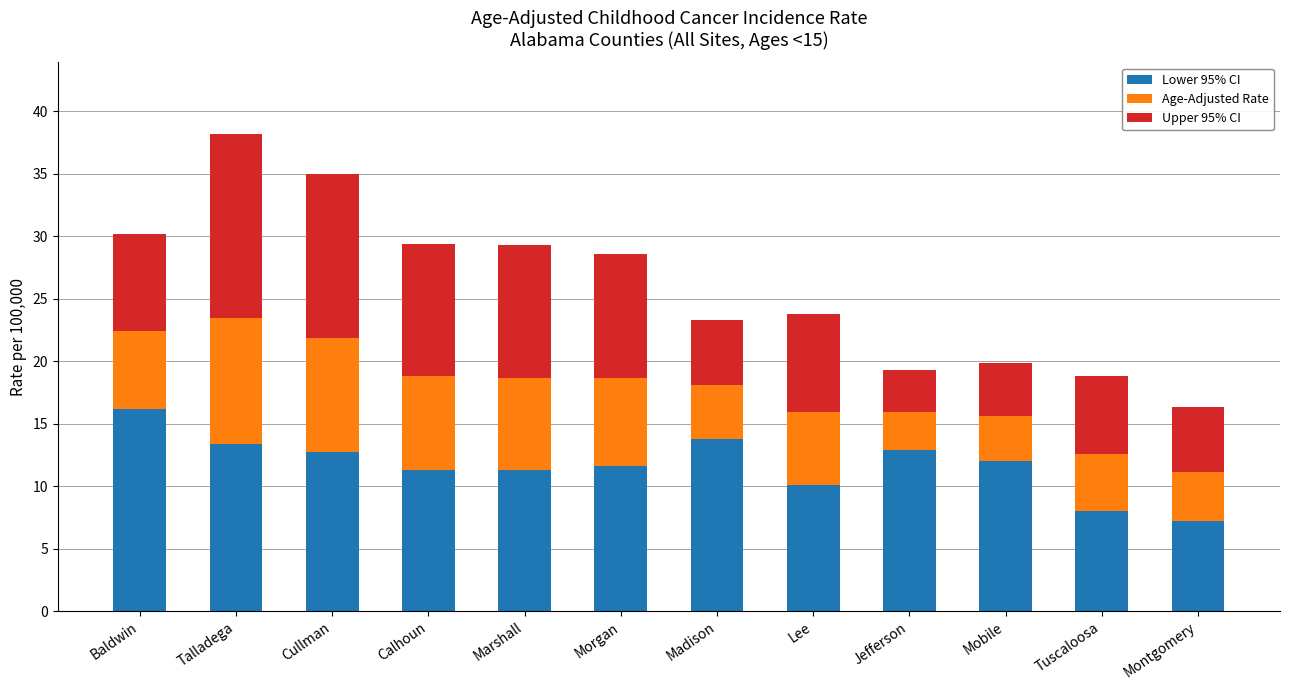

How many categories are shown in the chart?

12